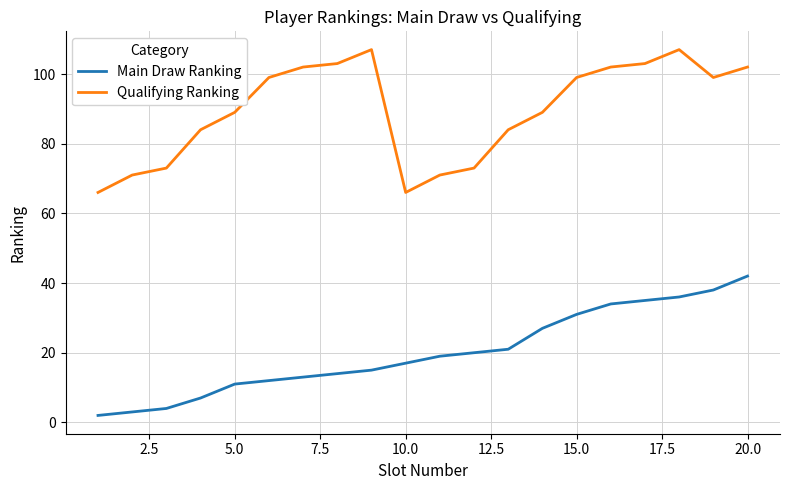

What is the highest value of the Qualifying Ranking series?

107